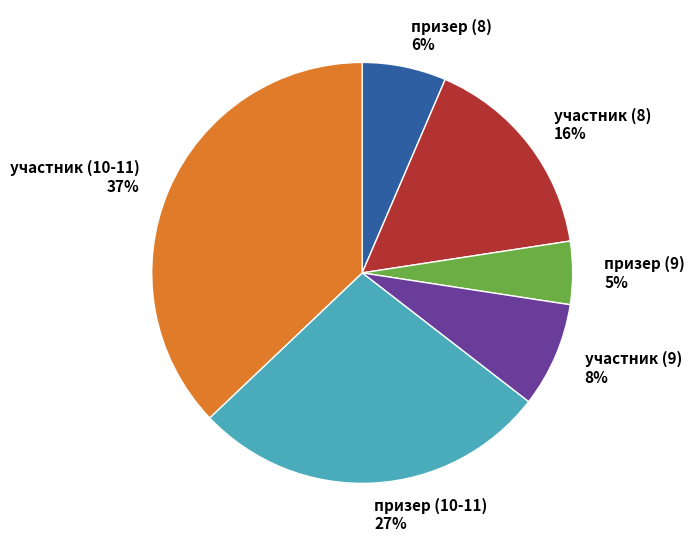

Is the sum of участник (8) 16% and призер (9) 5% greater than half?

No